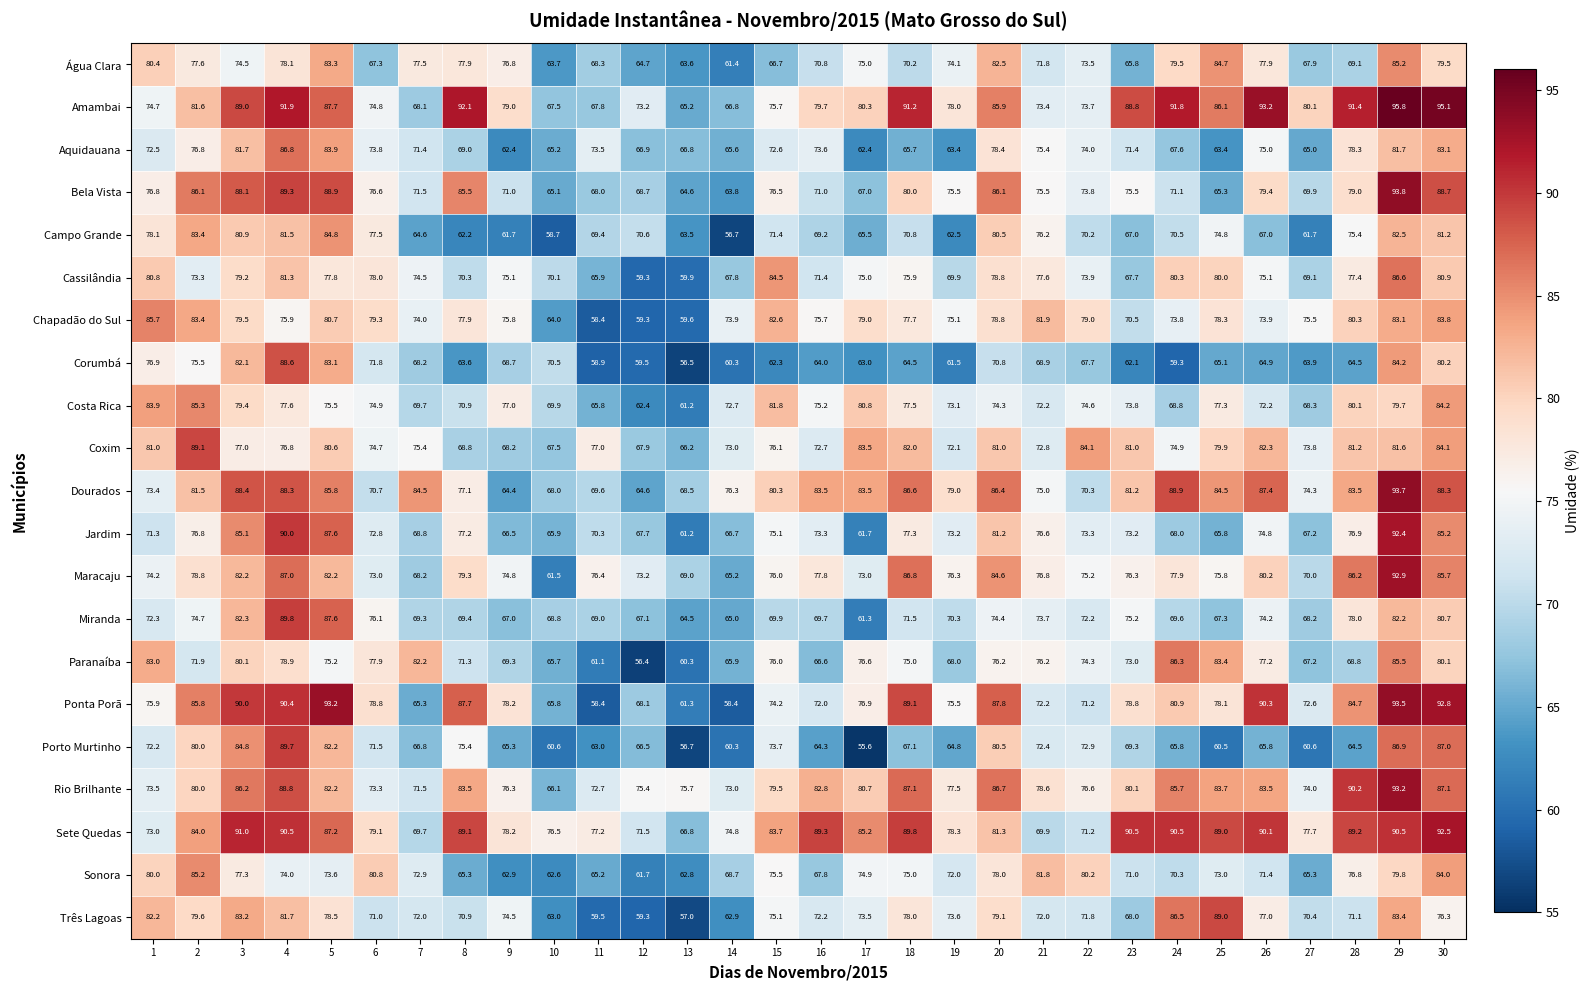

At how many categories does at least one series exceed 87?

15